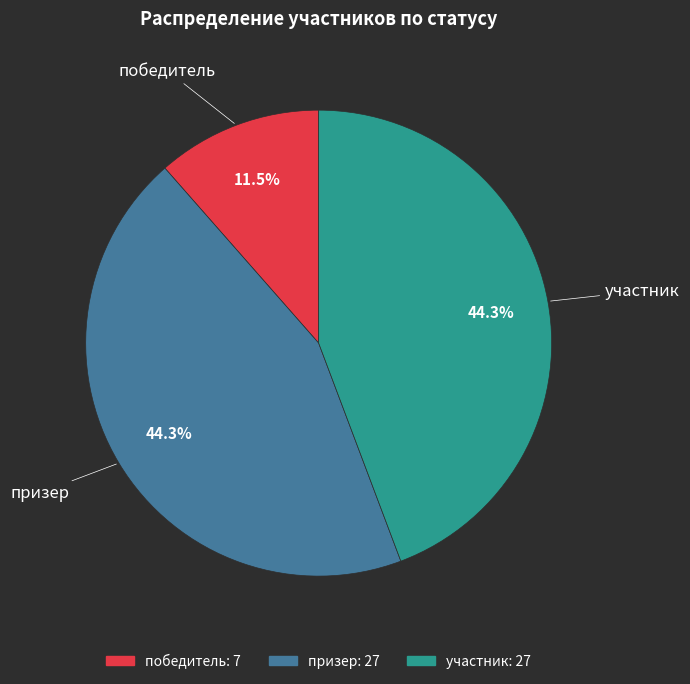

Between призер and победитель, which is larger?

призер